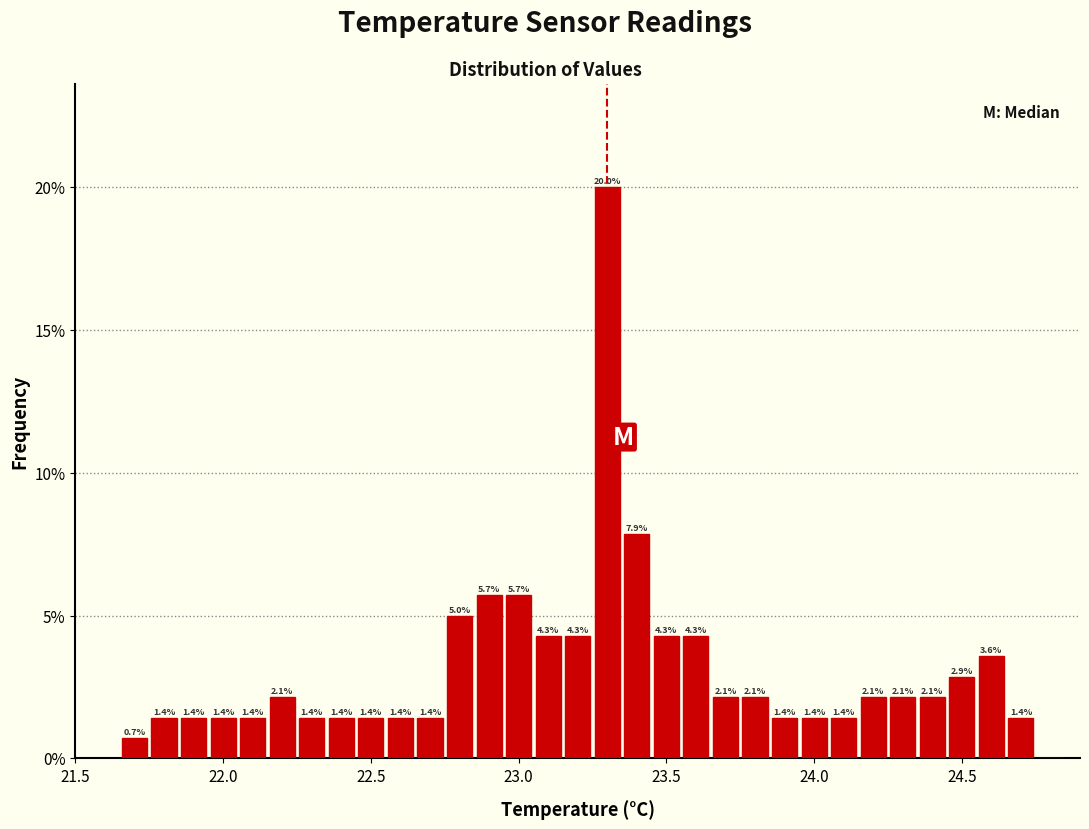

Around what value on the x-axis is the tallest bar? Give the approximate position of its centre, as read against the axis.

23.30